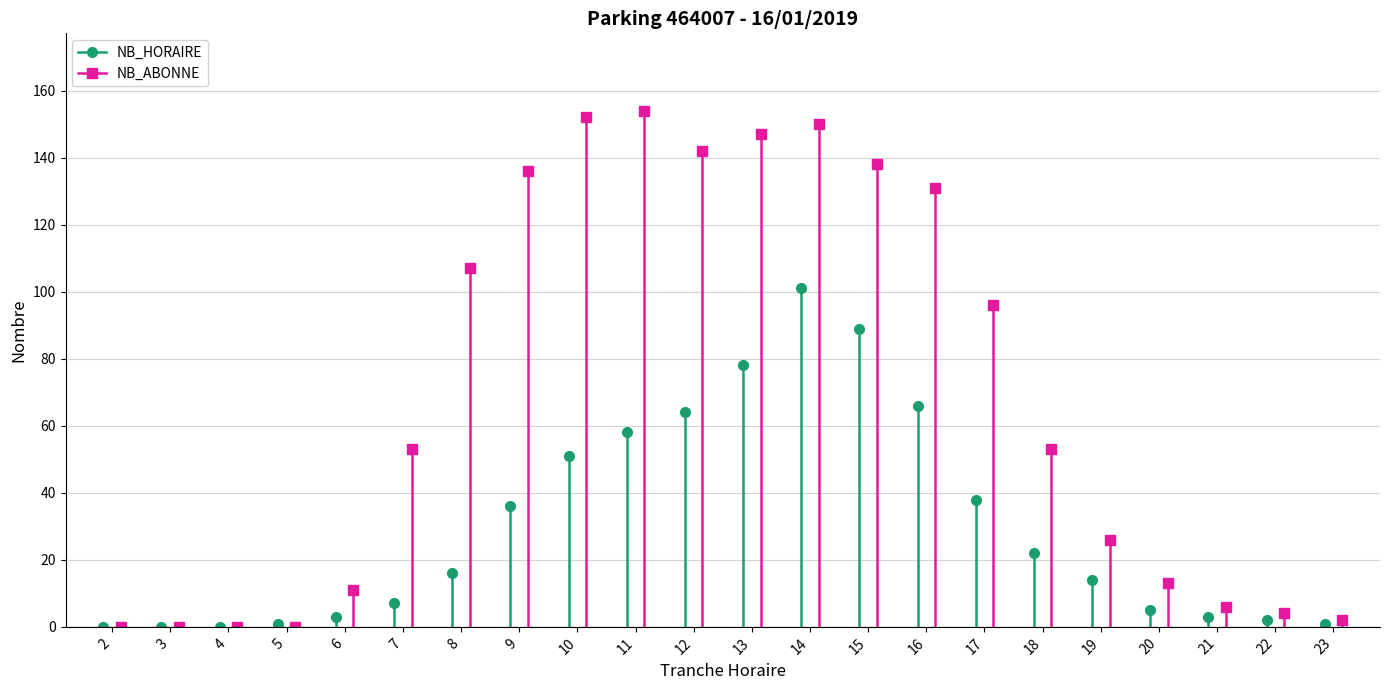

How many values in the NB_HORAIRE series are below 16?

11